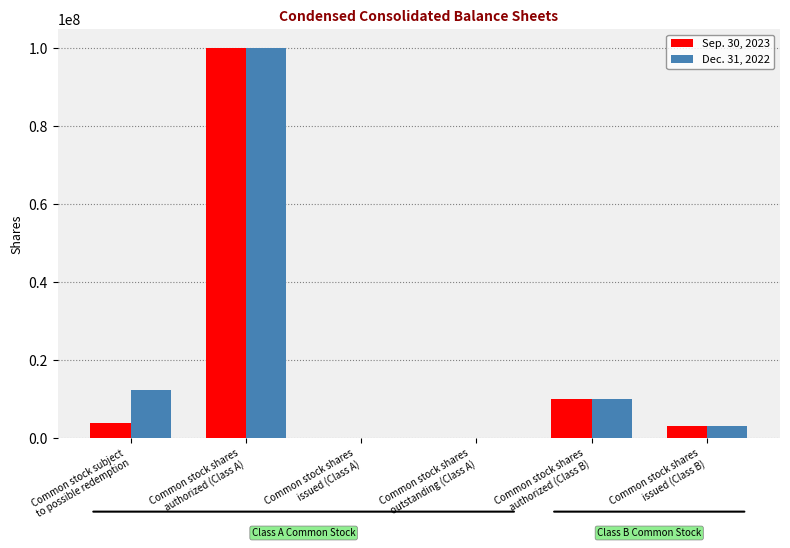

What is the average value of the Dec. 31, 2022 series?

20947417